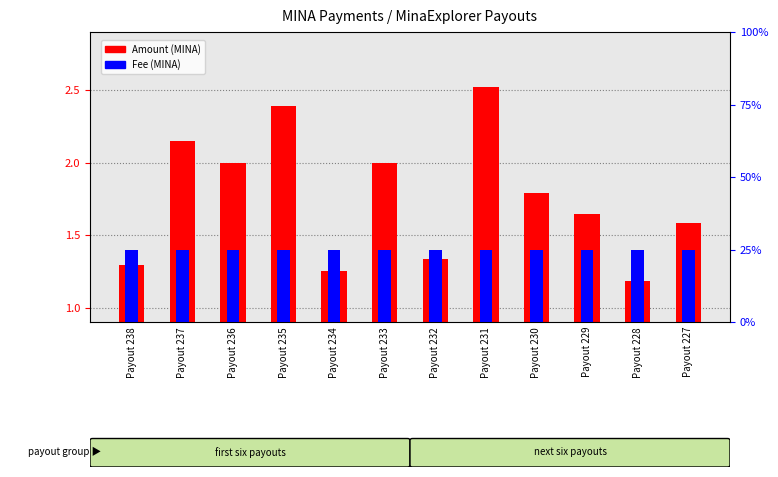

What is the sum of all Amount (MINA) values?

21.1